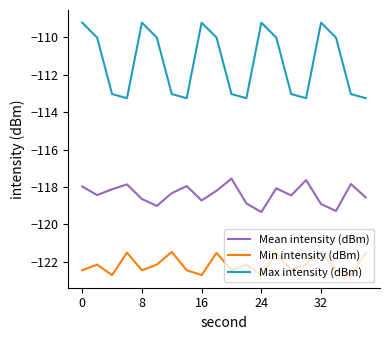

Which series has the widest spread of values?

Max intensity (dBm)